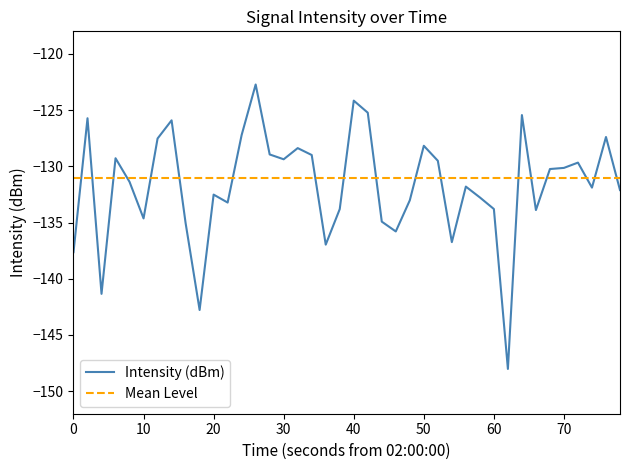

Is it true that Intensity (dBm) equals -62.8 at 0?

False